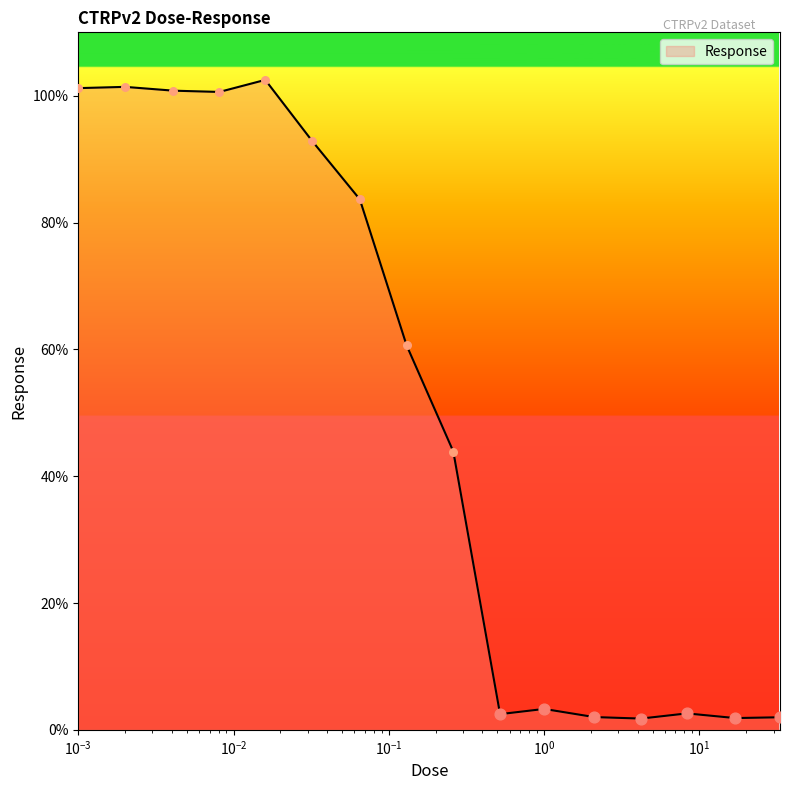

What is the greatest value displayed?

102.5